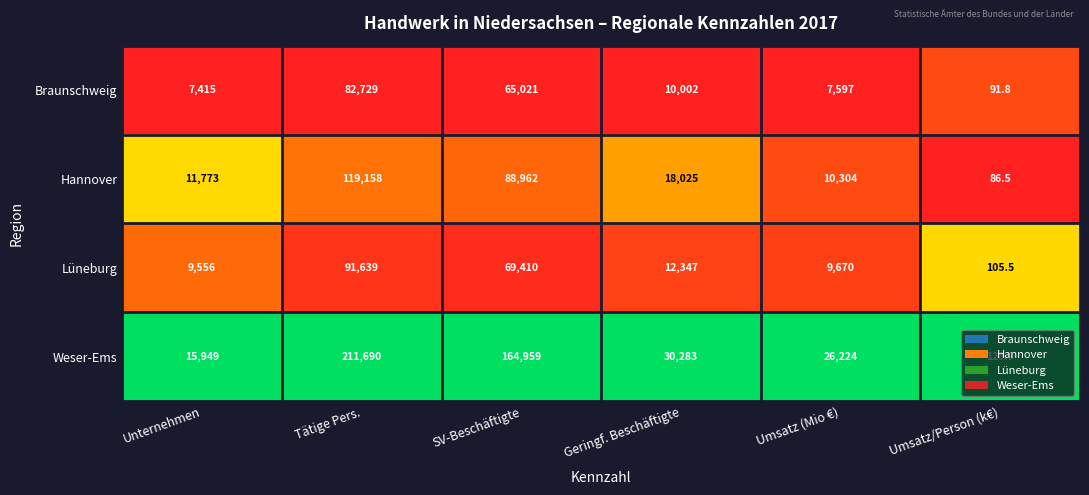

What is the spread (max minus min) of values at Umsatz/Person (k€)?

37.4